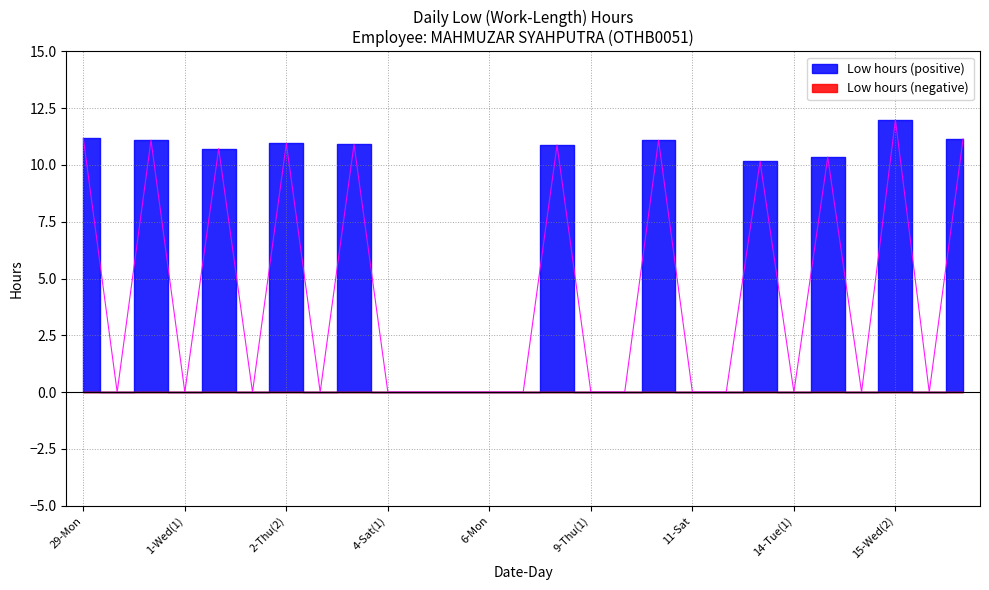

What is the difference between the second highest and second lowest values?

11.2